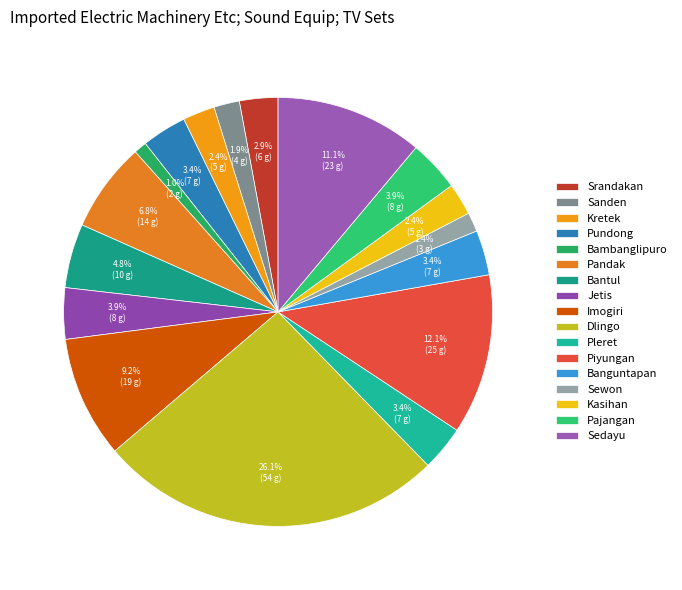

Does Jetis account for over 50% of the chart?

No